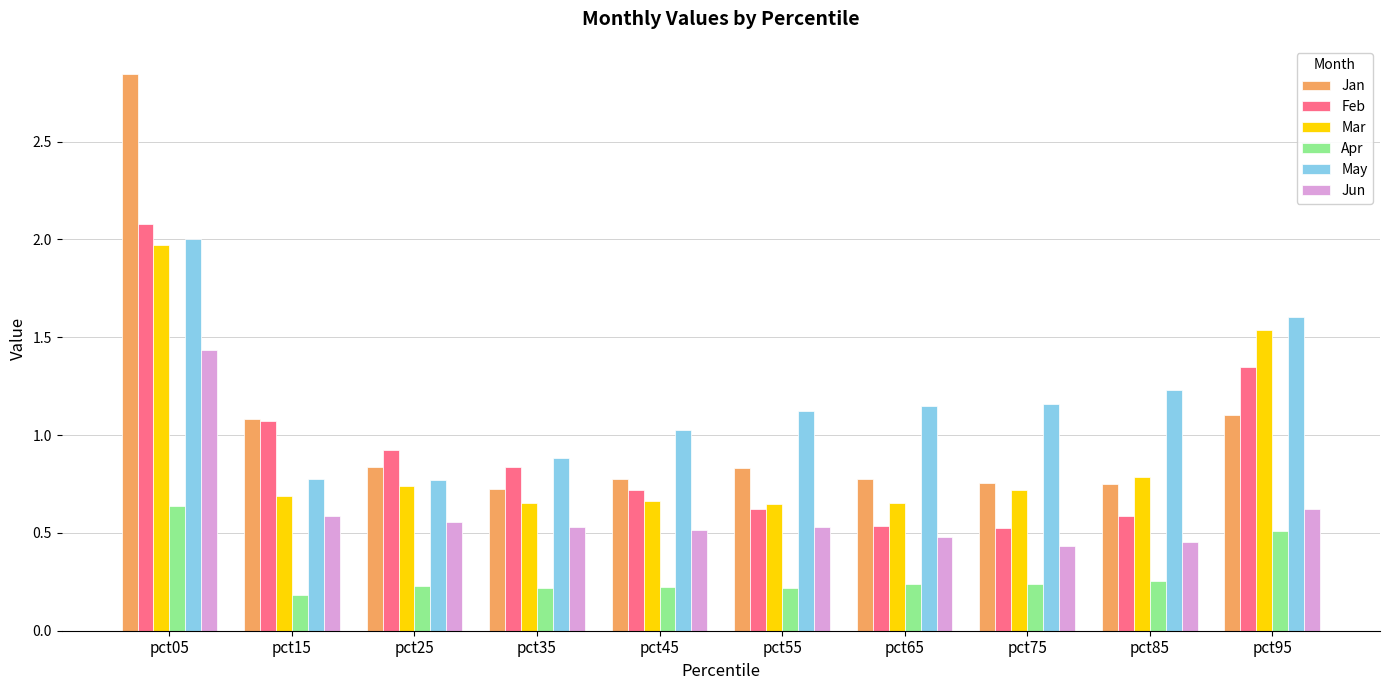

Does the chart contain any negative values?

No